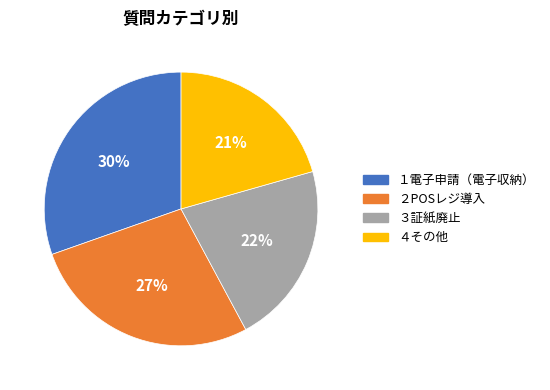

Between ２POSレジ導入 and ４その他, which is larger?

２POSレジ導入